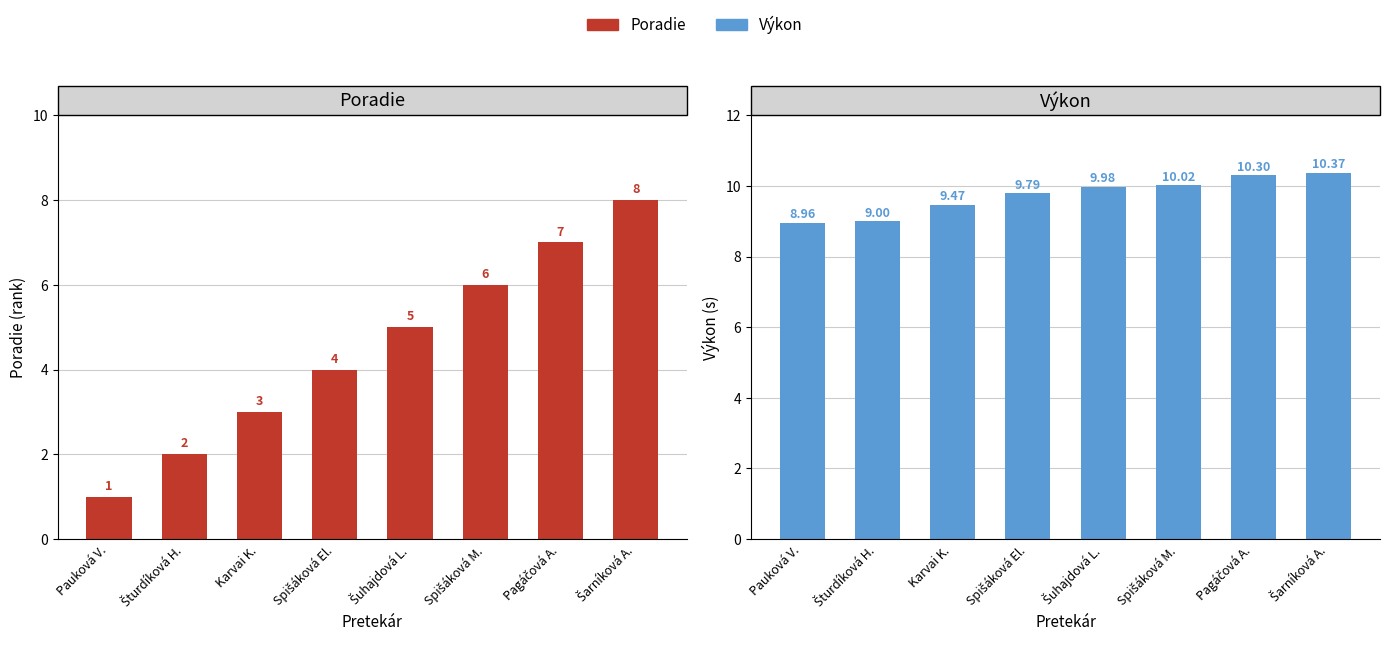

At which label does Výkon reach its peak?

Šarníková A.